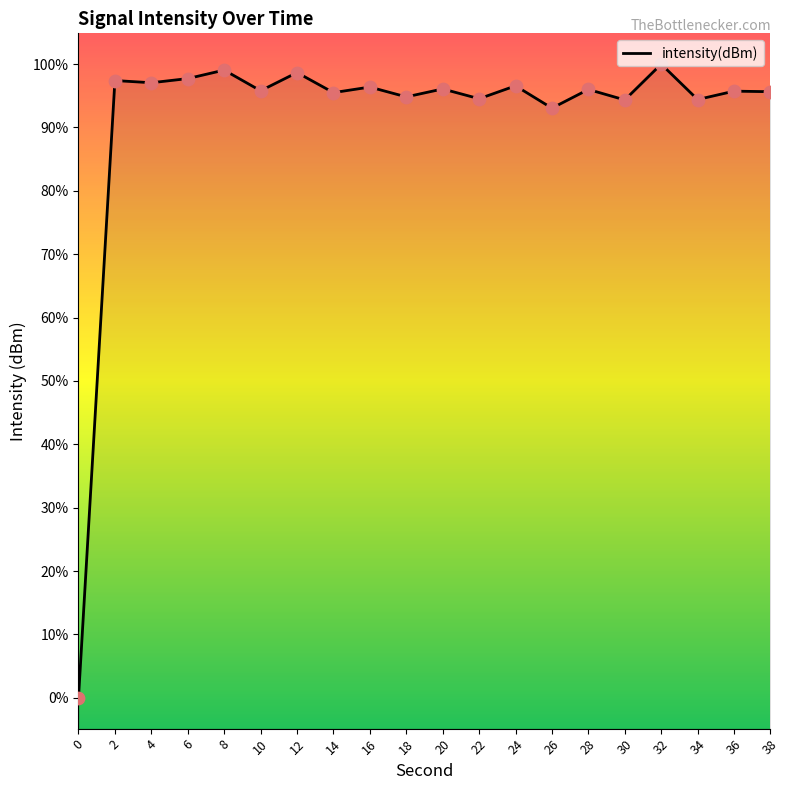

Which has a higher value, 6 or 10?

6